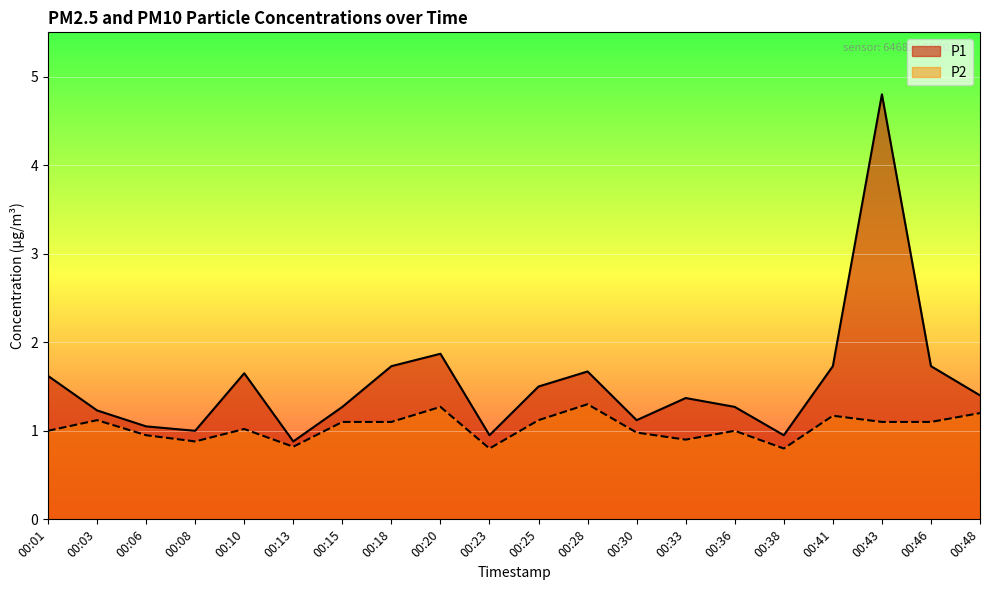

What is the spread (max minus min) of values at 00:36?

0.3